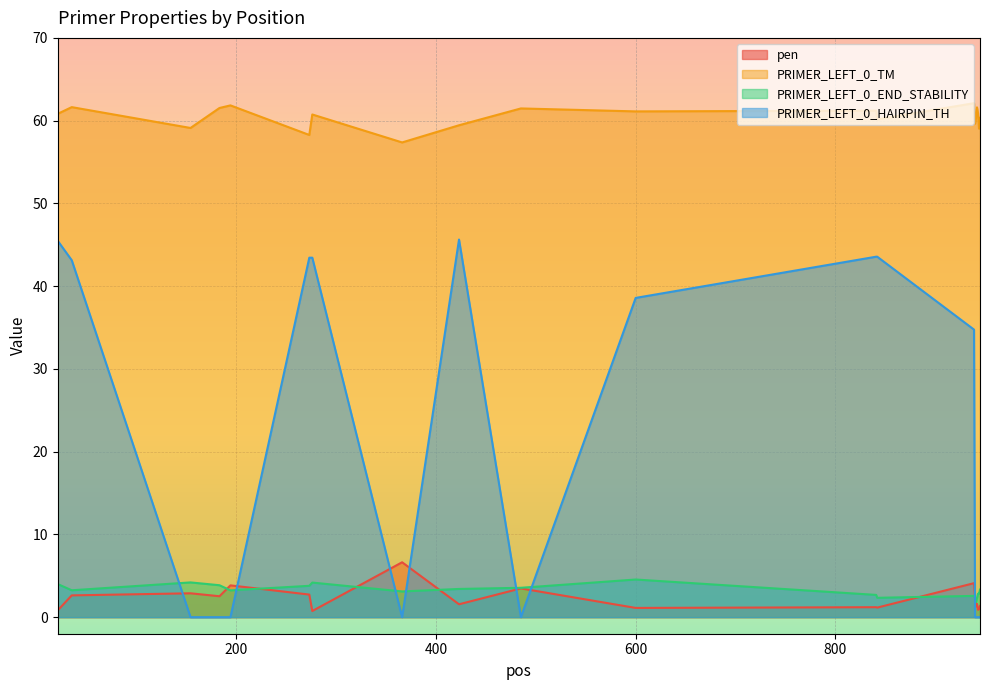

In PRIMER_LEFT_0_TM, how many points are higher than both neighbors (excluding endpoints)?

7